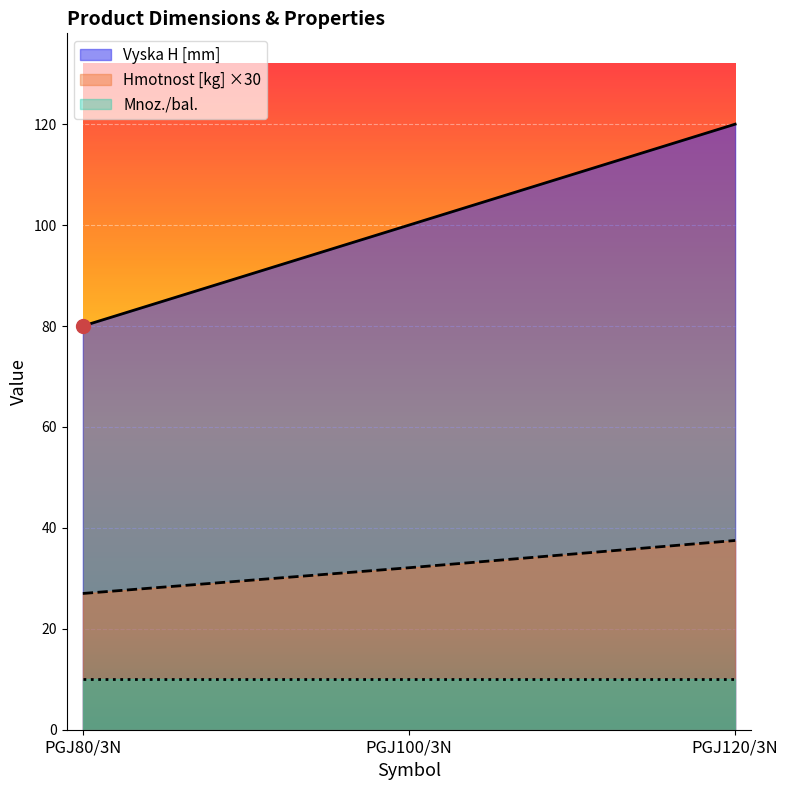

The value of Hmotnost [kg] at PGJ80/3N is 27.0. True or false?

True